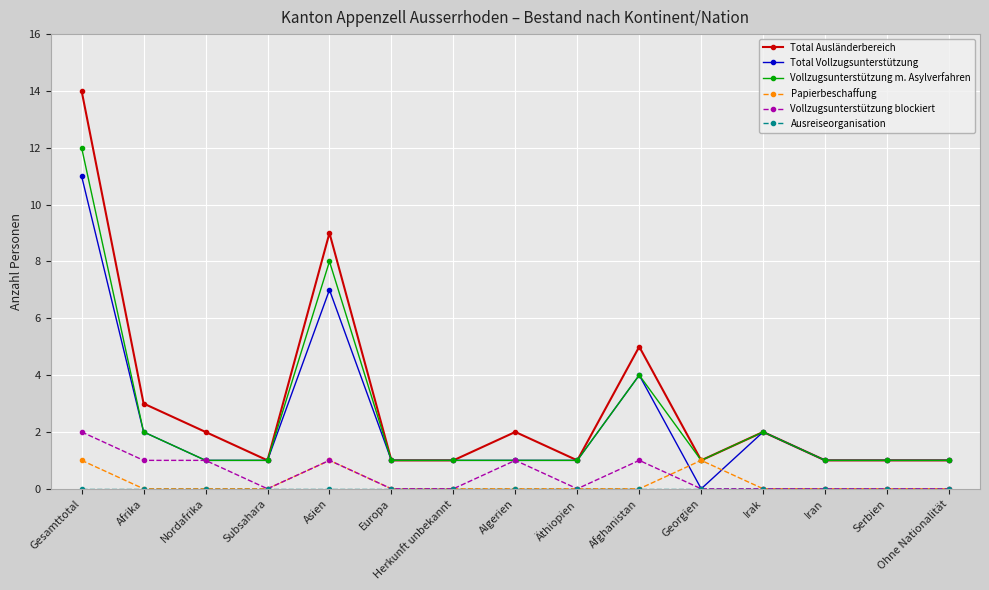

Which series has the largest range (max minus min)?

Total Ausländerbereich